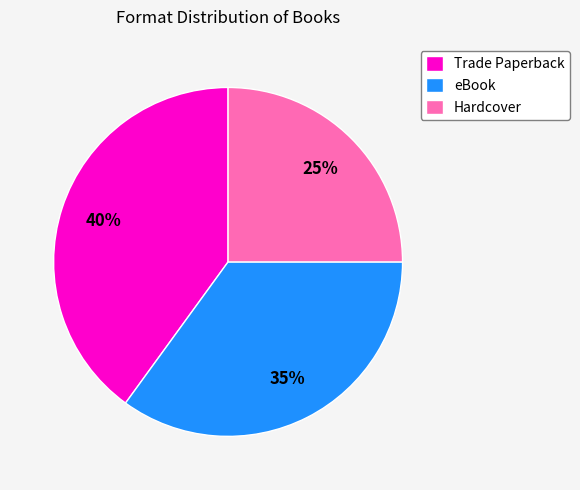

To the nearest percent, what percentage of the pie is Hardcover?

25%